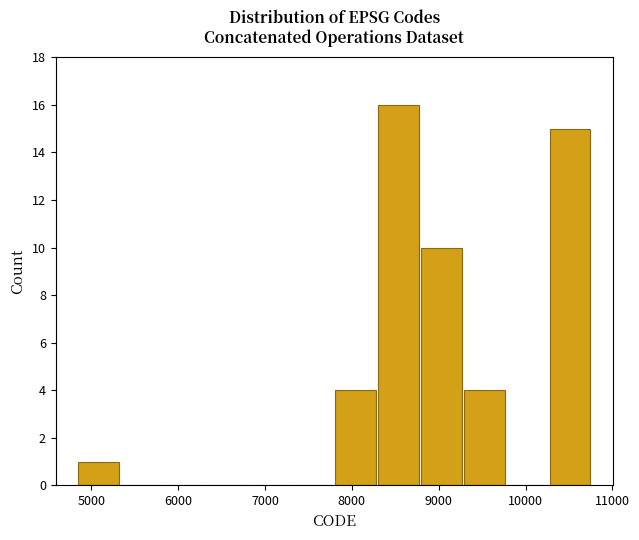

Reading left to right, list every bar in this chart as the range it spans on the x-axis followed by its height. Neither the bar edges nor the heights are printed on the chart, so give them approximately, as read against the axes.

4800 to 5300: 1
5300 to 5800: 0
5800 to 6300: 0
6300 to 6800: 0
6800 to 7300: 0
7300 to 7800: 0
7800 to 8300: 4
8300 to 8800: 16
8800 to 9300: 10
9300 to 9800: 4
9800 to 10300: 0
10300 to 10800: 15